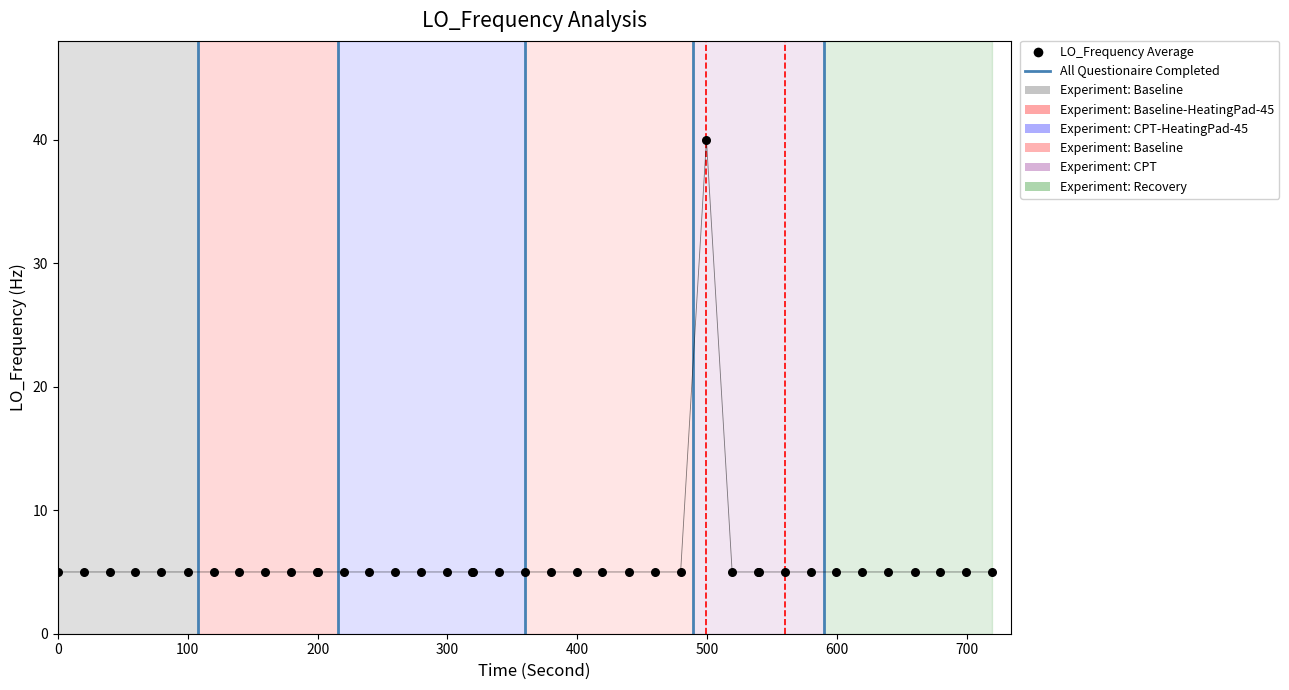

Between 0 and 100, which is larger?

100